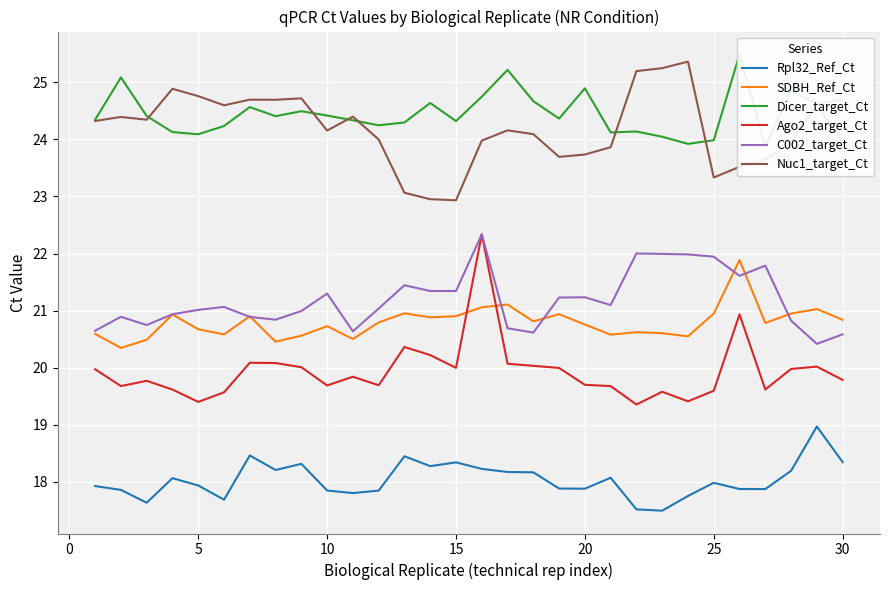

What is the lowest value of the Ago2_target_Ct series?

19.4